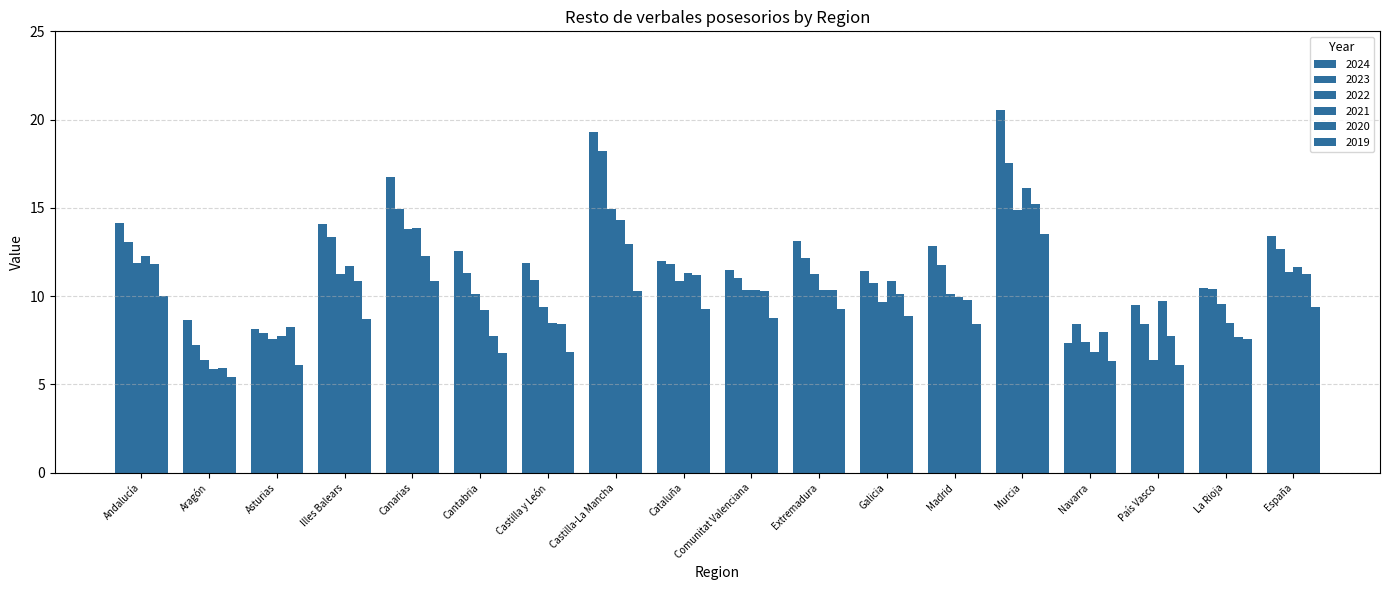

How many values in the 2019 series exceed 8?

11